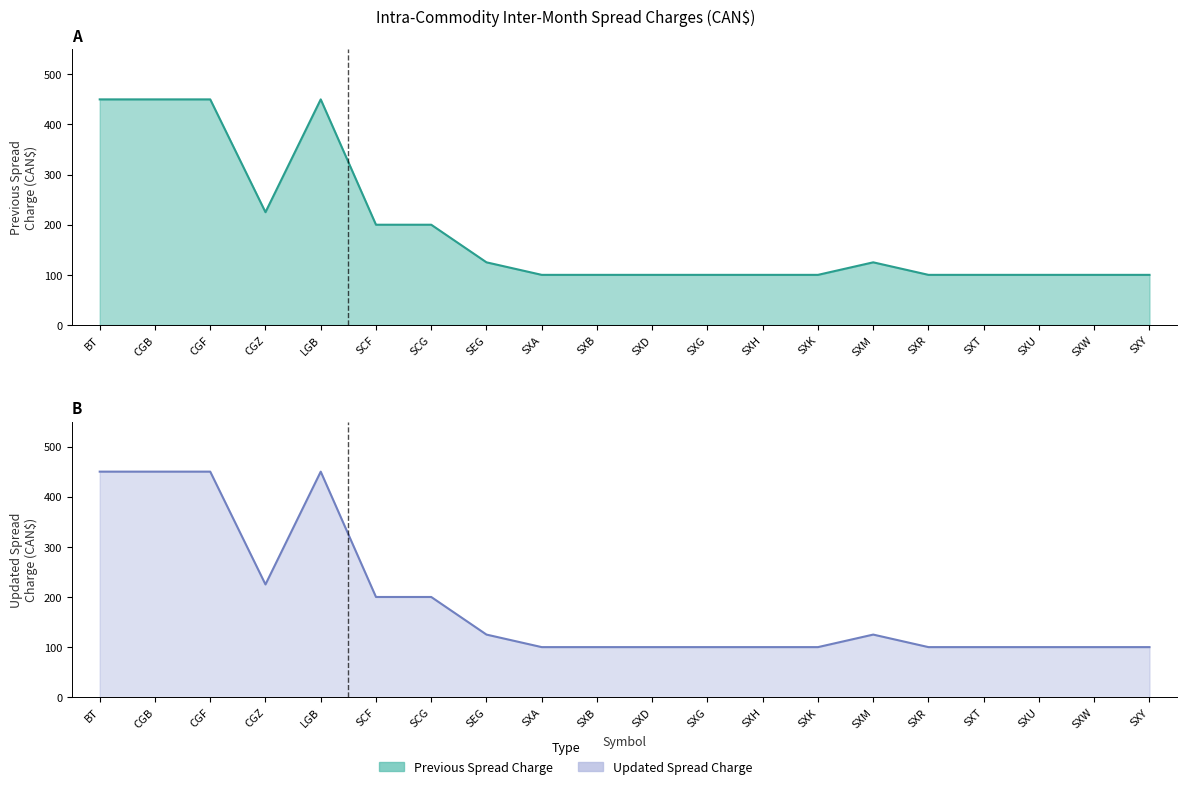

Which series has the widest spread of values?

Previous